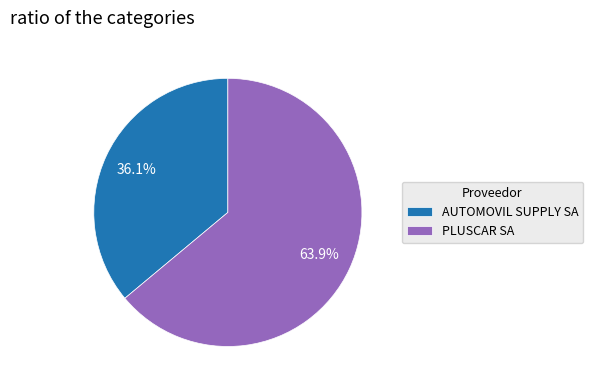

Does any single category account for the majority?

Yes